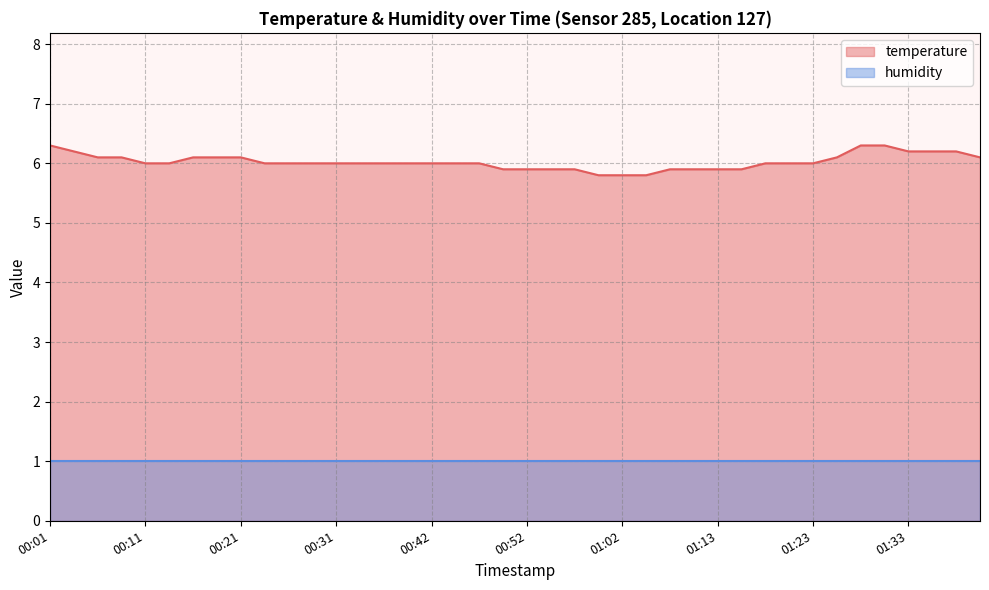

Is it true that the value at 00:06 is 1.7?

False